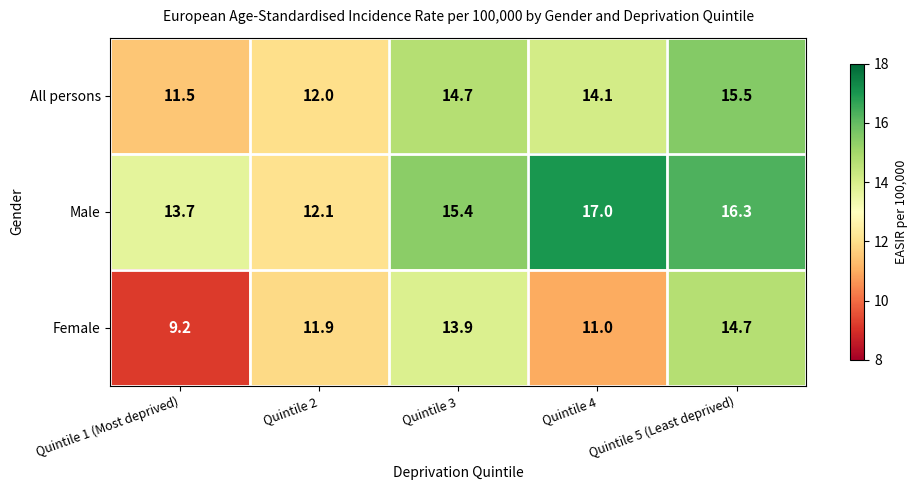

List the series in order of their overall mean, highest first.

Male, All persons, Female